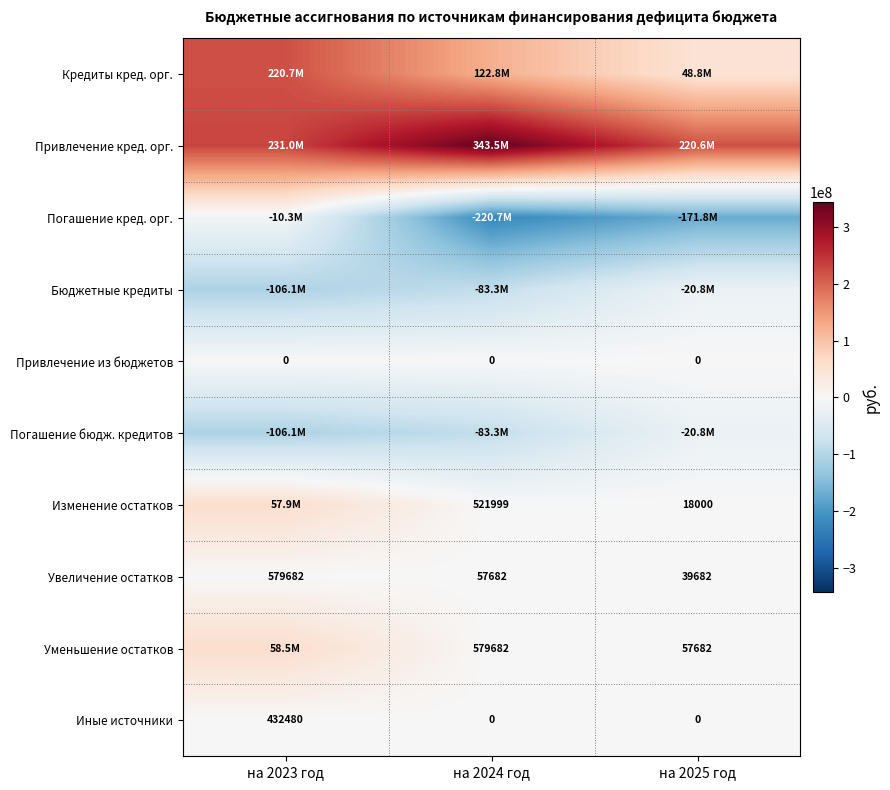

The value of Уменьшение остатков at на 2024 год is 833051. True or false?

False